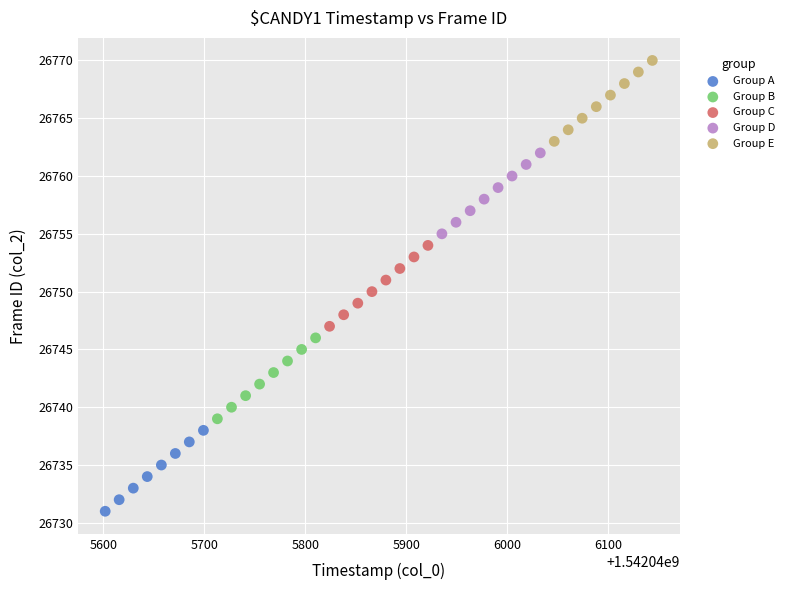

Which series contains the lowest Y value?

Group A